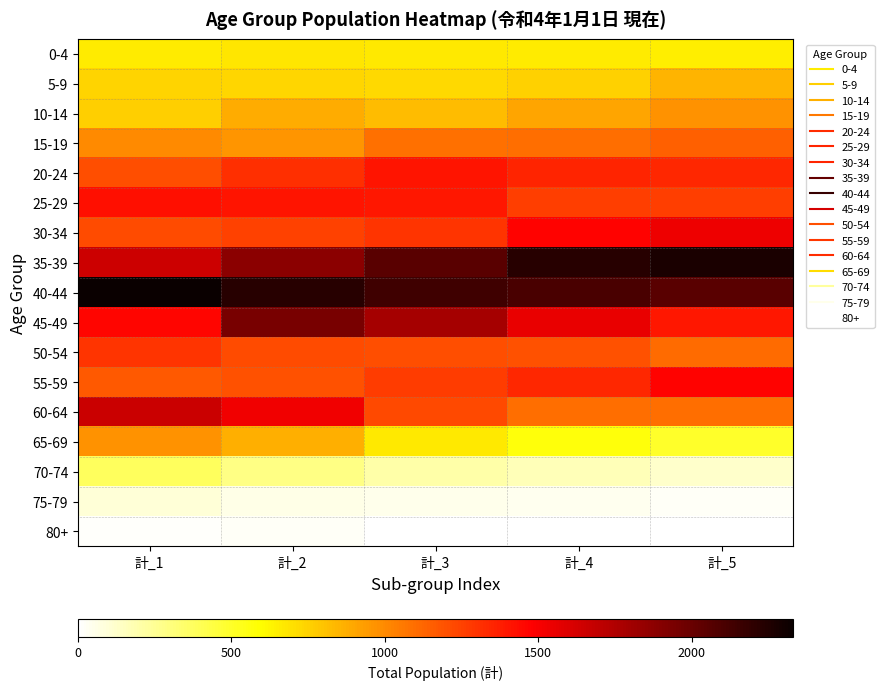

What is the greatest value displayed?

2331